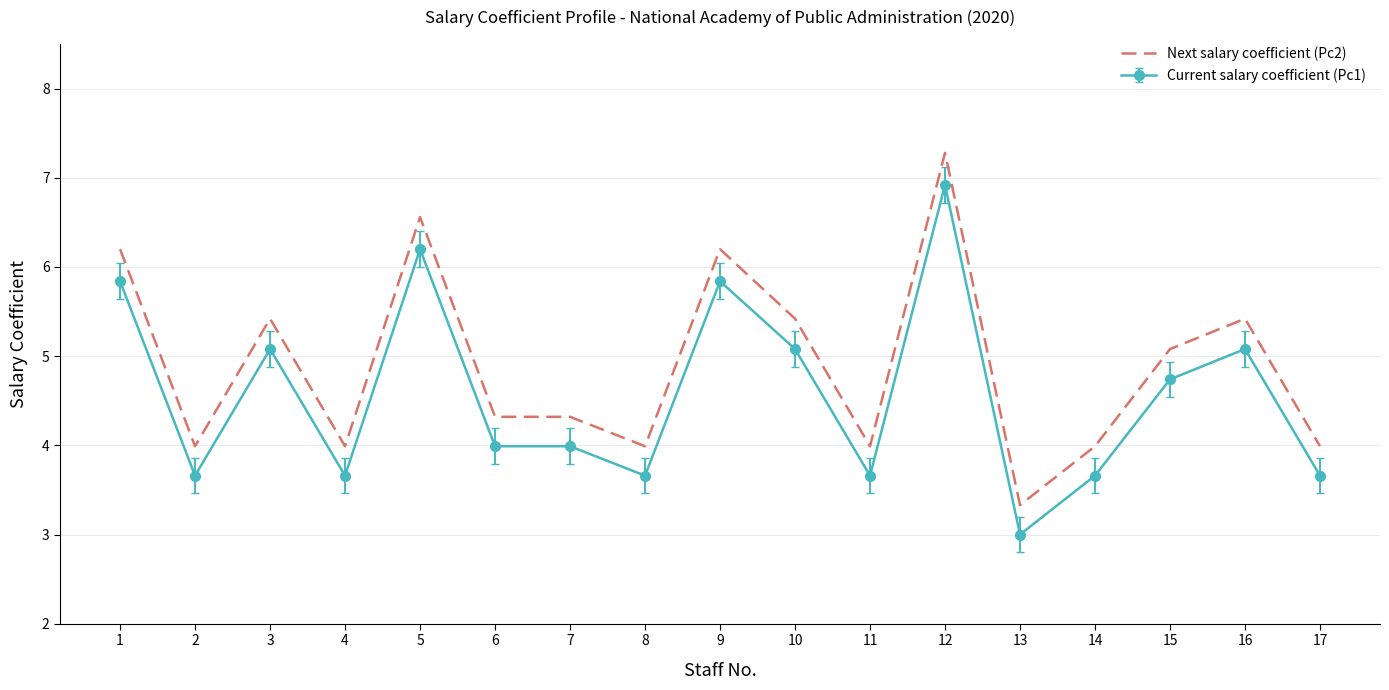

At 5, list the series in order from largest to smallest.

Next salary coefficient (Pc2), Current salary coefficient (Pc1)